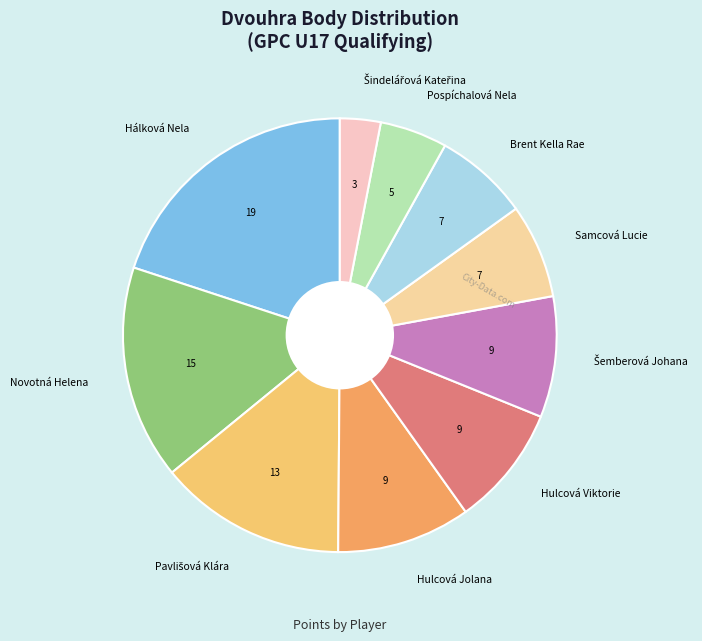

Is it true that Pospíchalová Nela is 5% of the pie?

True